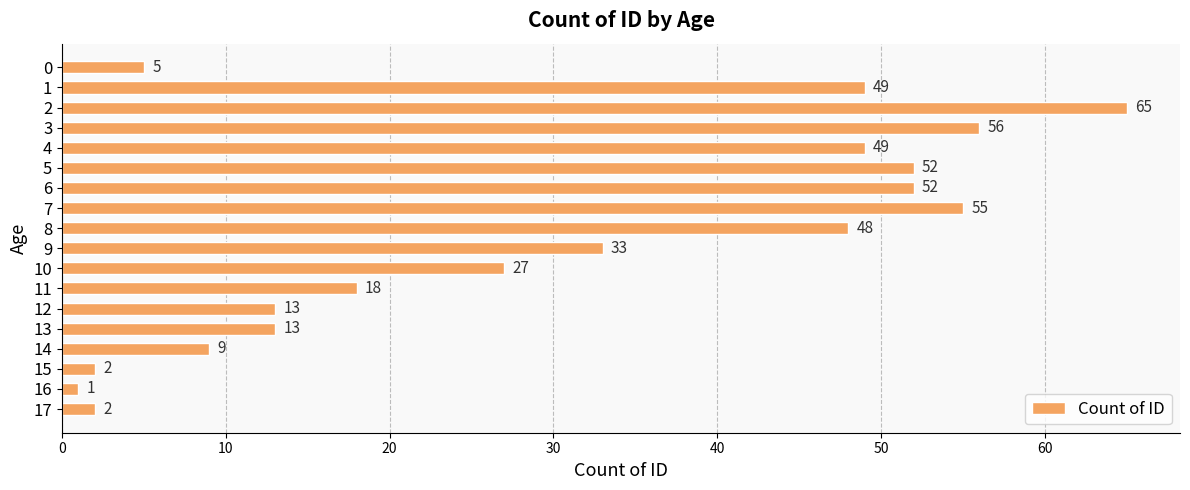

What is the smallest value displayed?

1